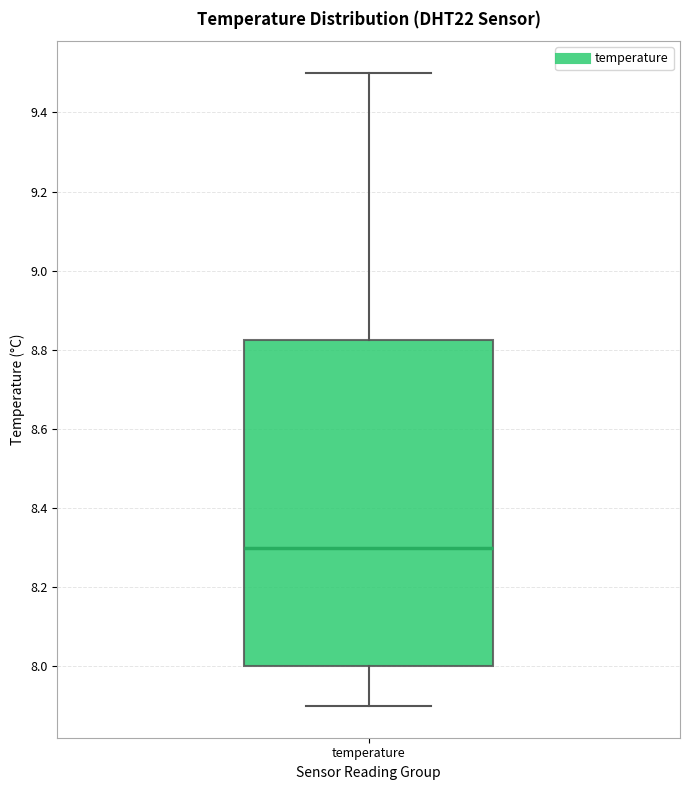

Transcribe this box plot: give where the median line is, the range the box spans, and where the two whiskers end, as read against the y-axis. The values are not printed on the chart, so give them approximately, as read against the axis.

median 8.30, box 8.00 to 8.82, whiskers 7.90 to 9.50